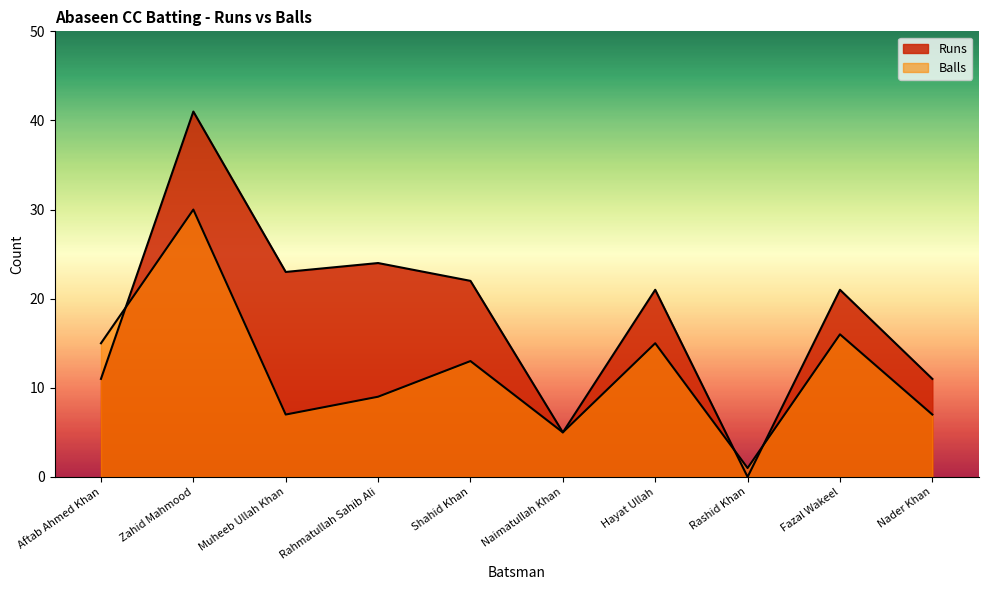

List the series in order of their overall mean, lowest first.

Balls, Runs